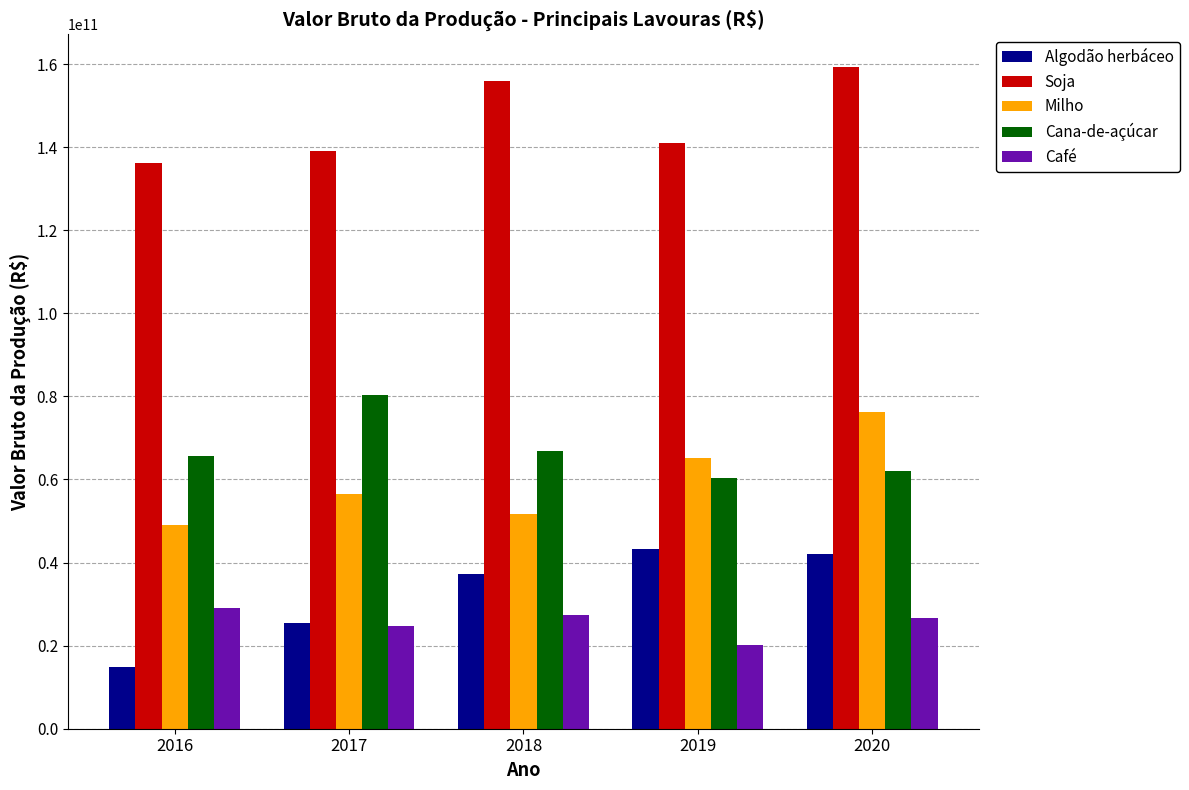

Rank the series at 2020 from highest to lowest value.

Soja, Milho, Cana-de-açúcar, Algodão herbáceo, Café